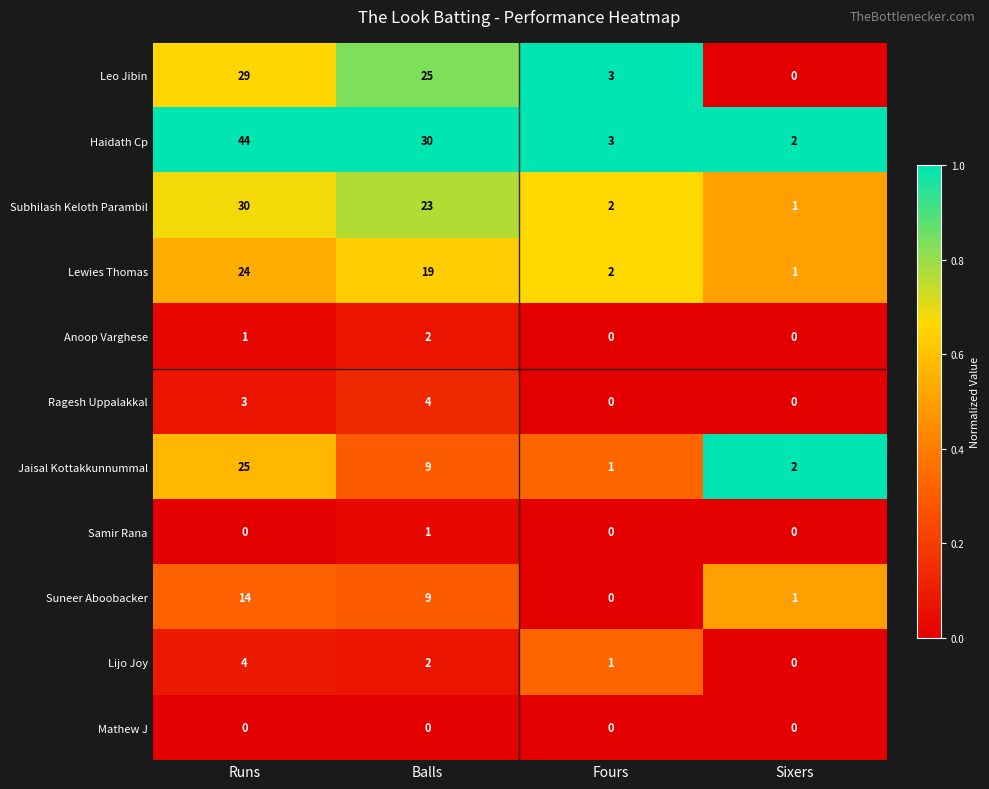

What is the greatest value displayed?

44